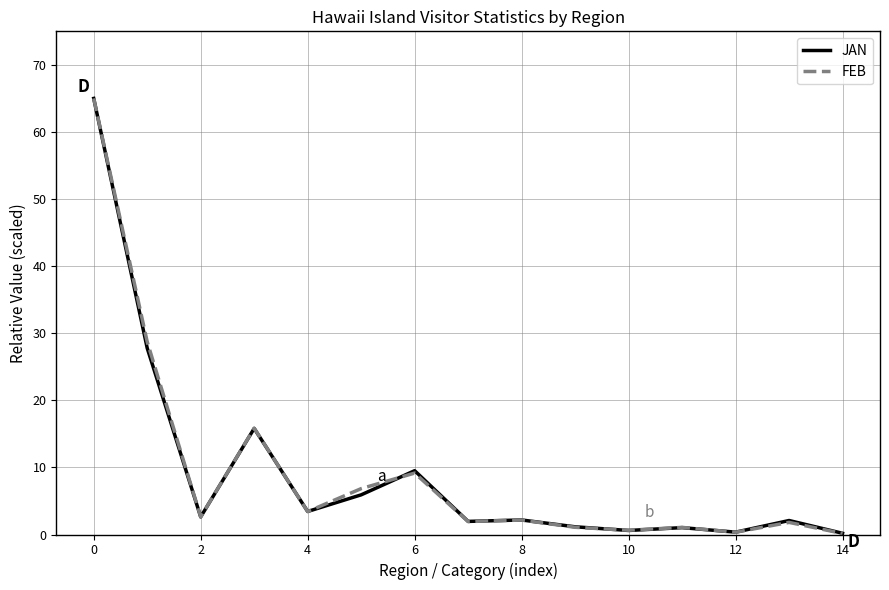

Is this an area chart (filled region under the line)?

No